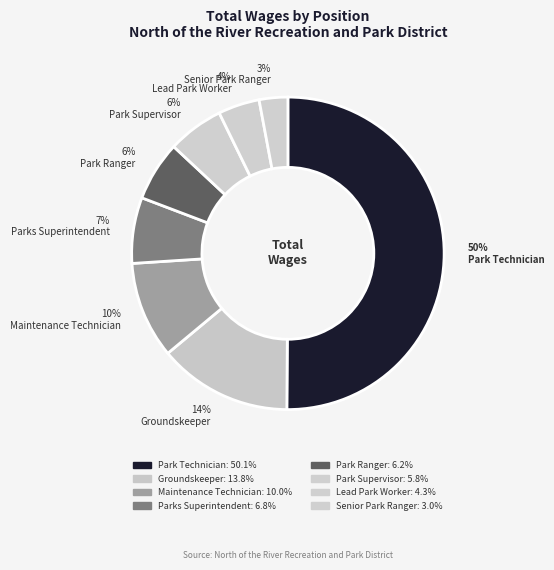

How many segments does this pie chart have?

8